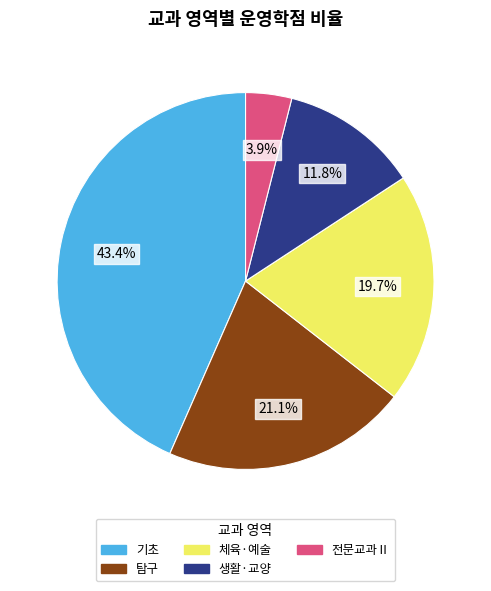

Count the number of slices in the pie.

5